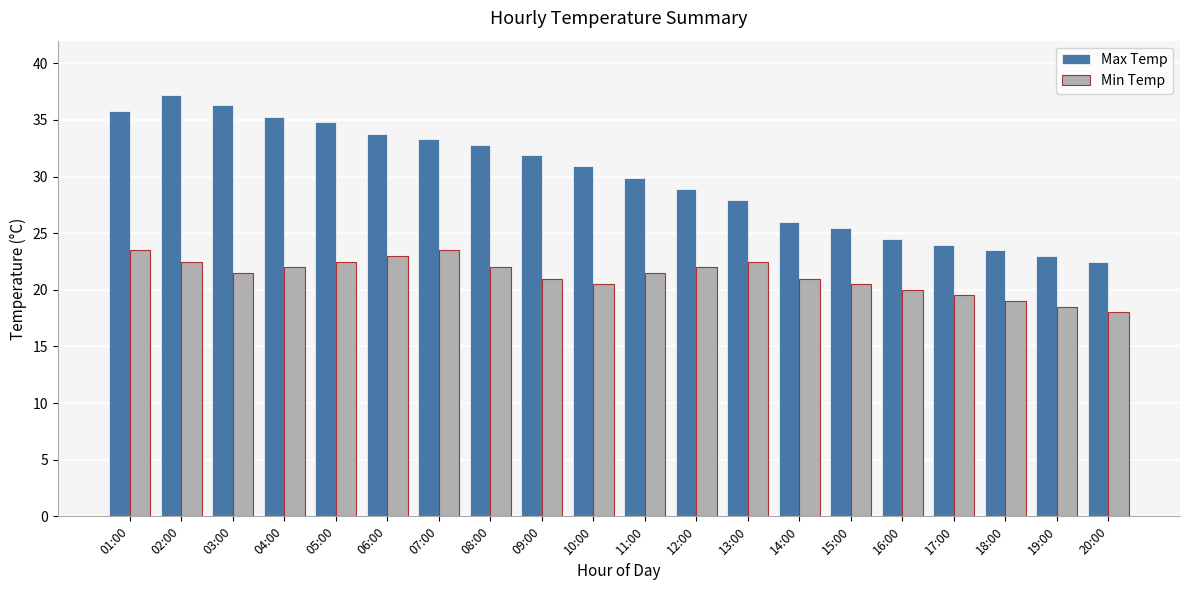

What is the label of the 16th bar from the right?

05:00